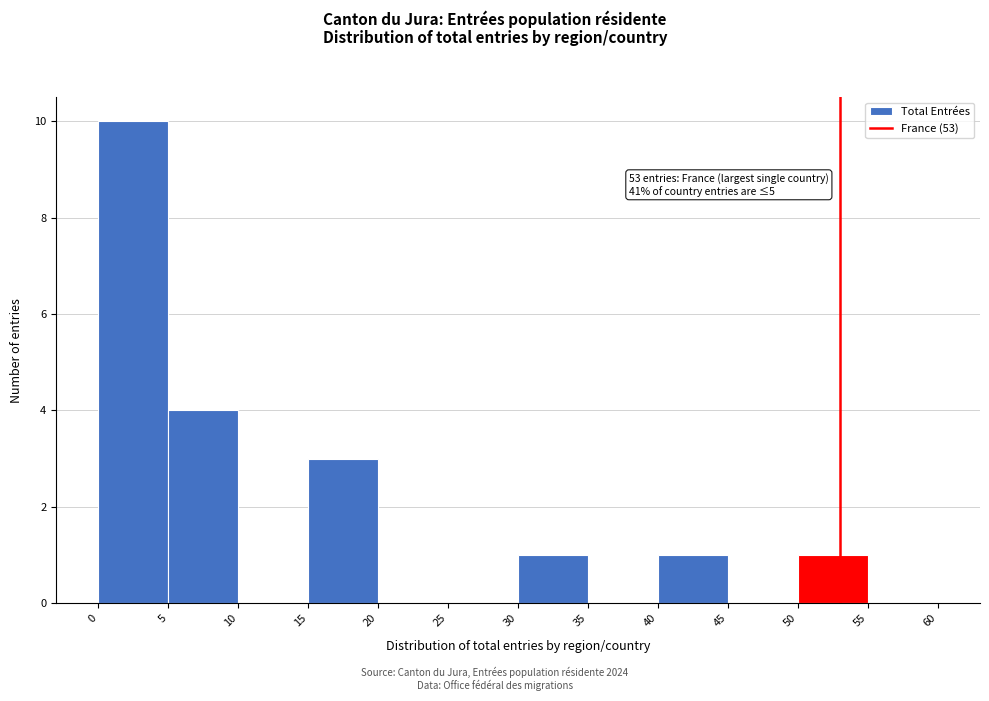

Which range on the x-axis has the tallest bar?

0 to 5